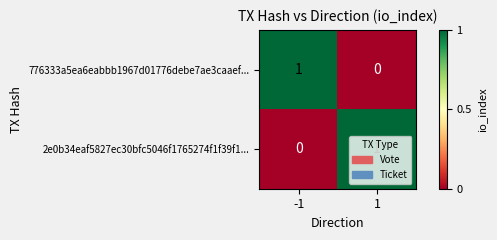

Rank the series at 1 from lowest to highest value.

776333a5ea6eabbb1967d01776debe7ae3caaef..., 2e0b34eaf5827ec30bfc5046f1765274f1f39f1...